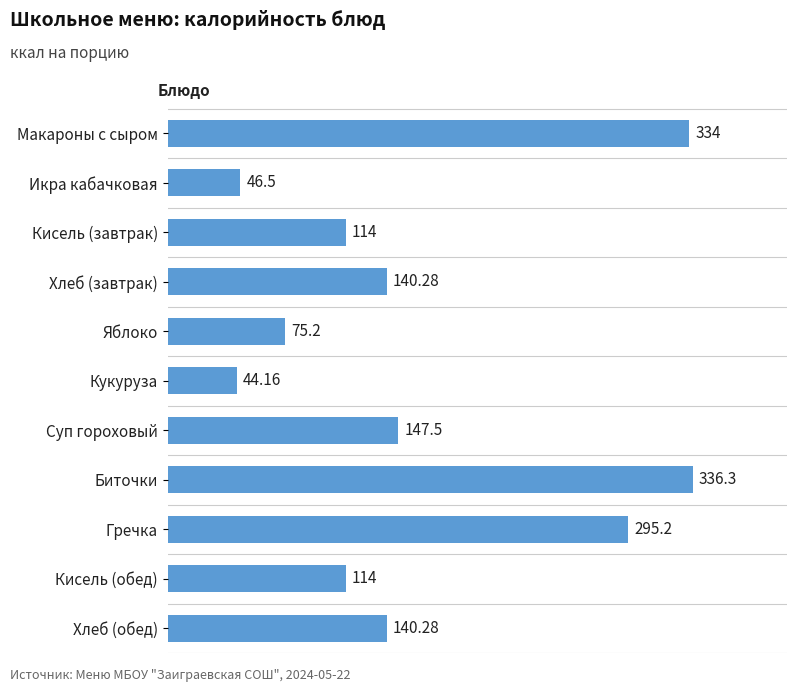

What is the difference between the second highest and second lowest values?

287.5